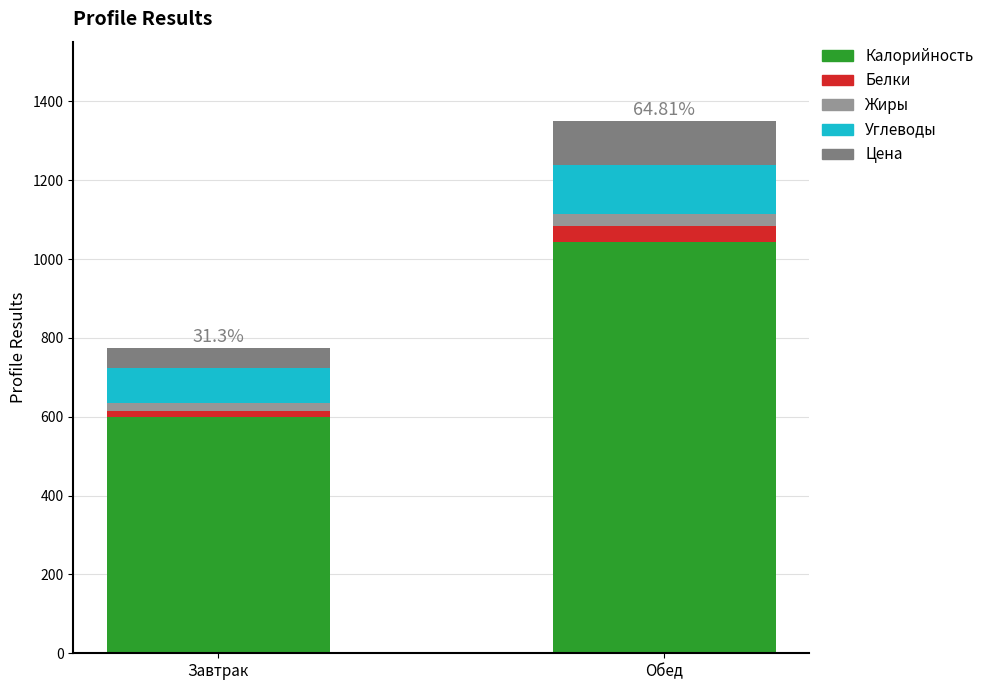

True or false: Калорийность has a value of 600.3 at Завтрак.

True